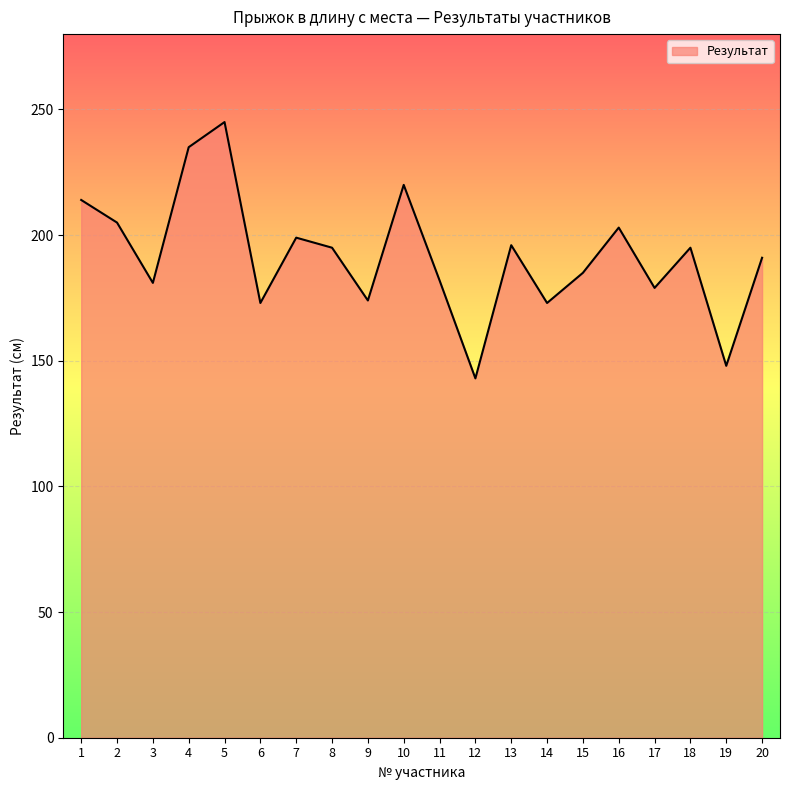

What is the difference between the maximum and minimum values?

102